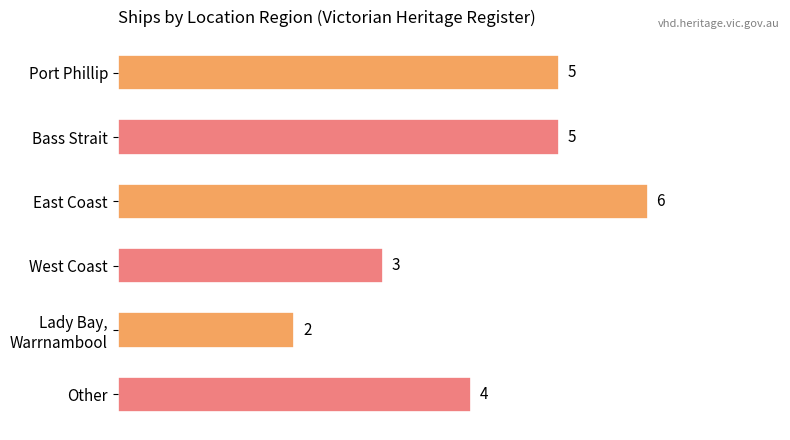

How many bars are there in total?

6